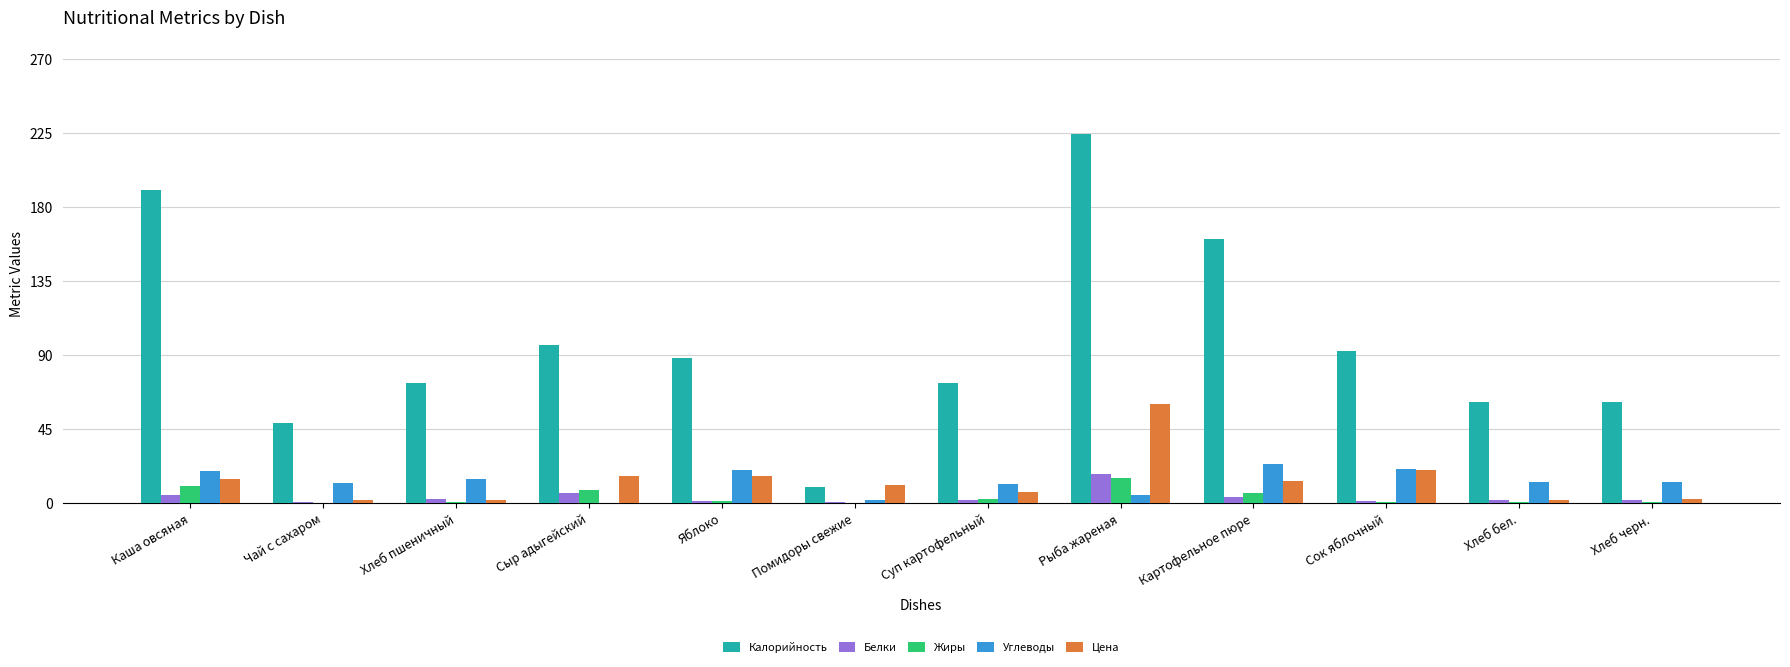

What is the spread (max minus min) of values at Яблоко?

87.2